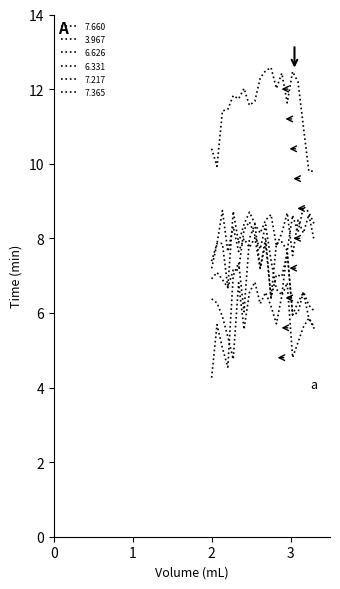

Is this an area chart (filled region under the line)?

No